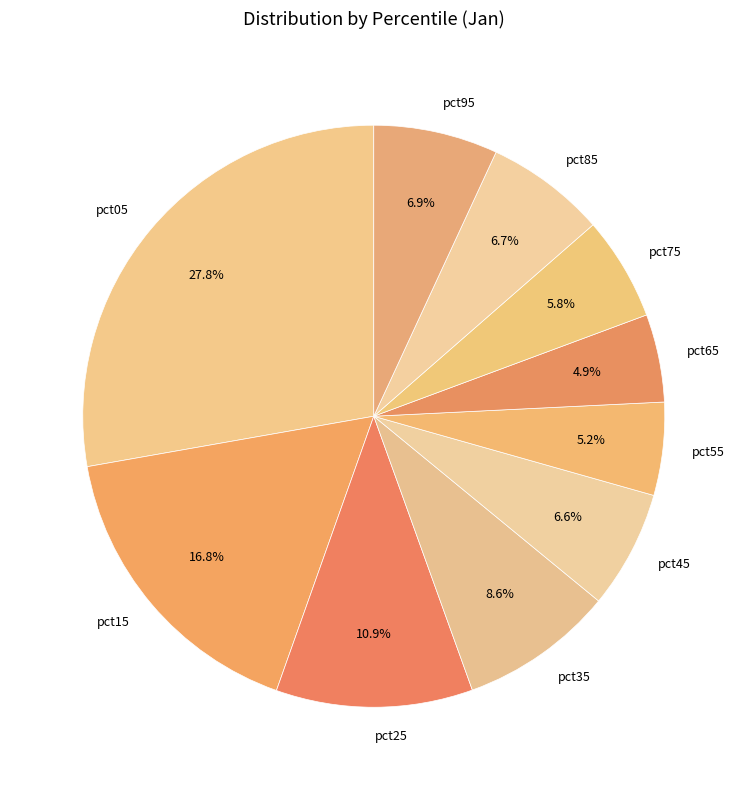

Does any single category account for the majority?

No